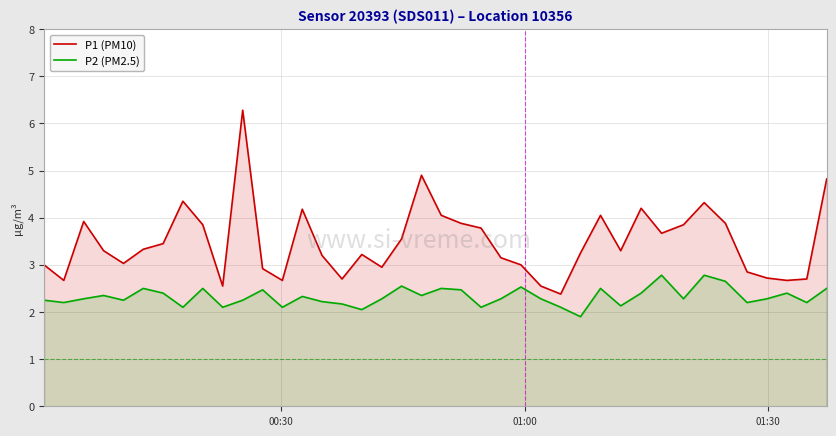

What are all the series names shown in the legend?

P1 (PM10), P2 (PM2.5)